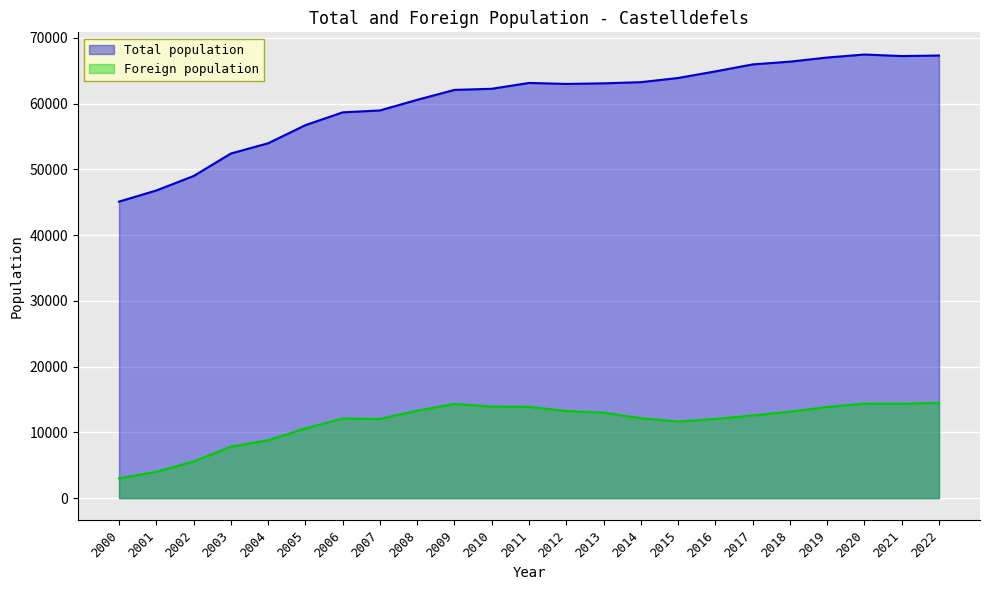

Reading right to left, list all the values displayed in this chart.

Total population: 2022=67307	2021=67226	2020=67460	2019=67004	2018=66375	2017=65954	2016=64892	2015=63891	2014=63255	2013=63077	2012=62989	2011=63139	2010=62250	2009=62080	2008=60572	2007=58955	2006=58663	2005=56718	2004=53964	2003=52405	2002=48982	2001=46786	2000=45091
Foreign population: 2022=14474	2021=14346	2020=14372	2019=13854	2018=13146	2017=12567	2016=12042	2015=11653	2014=12157	2013=13000	2012=13249	2011=13881	2010=13924	2009=14331	2008=13307	2007=12044	2006=12106	2005=10596	2004=8815	2003=7819	2002=5576	2001=4000	2000=3021